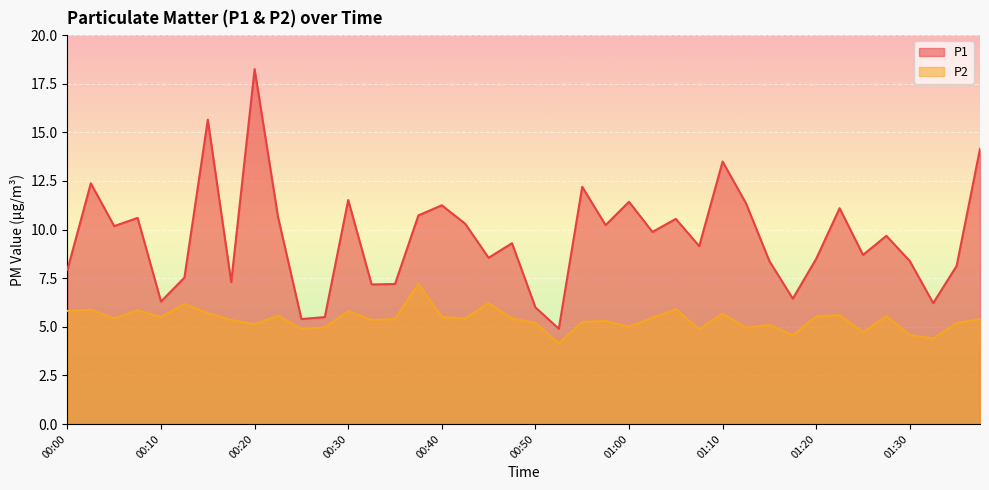

Which series has the widest spread of values?

P1